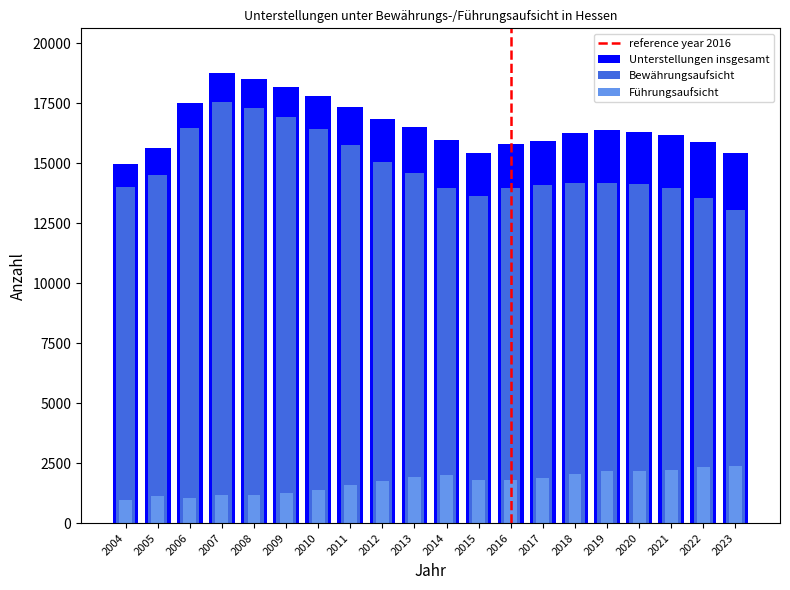

Which series has the largest total across all categories?

Unterstellungen insgesamt